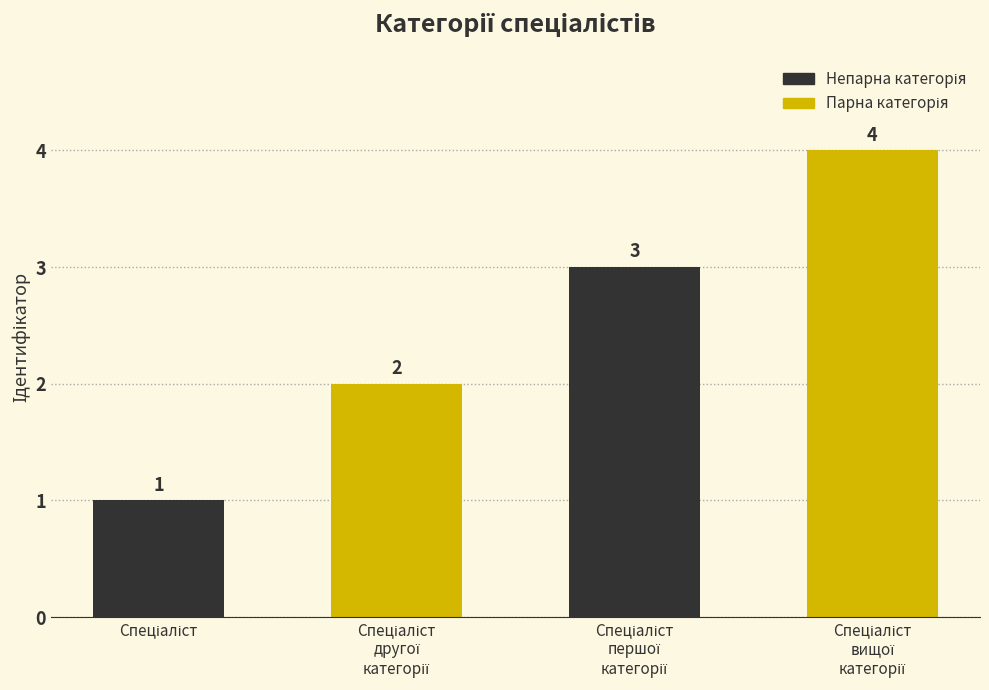

Count the number of data series in this chart.

1